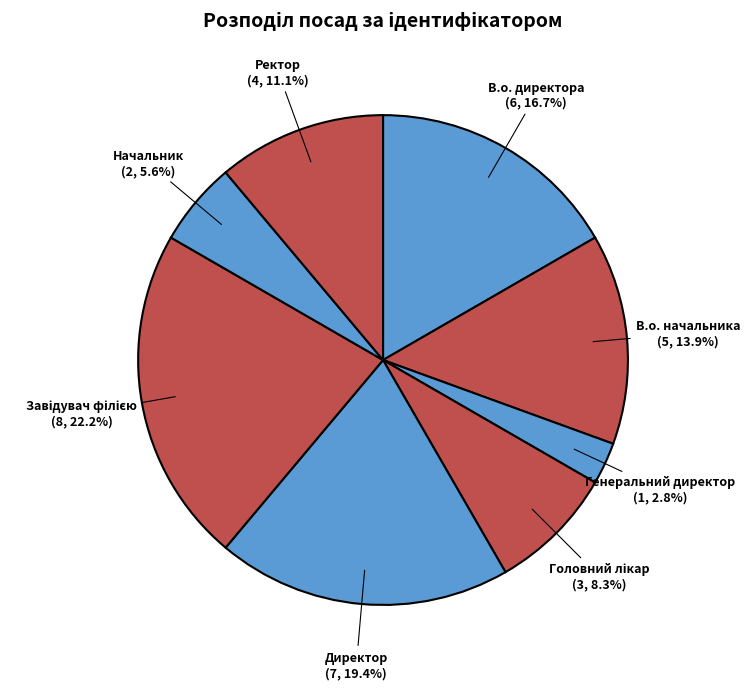

Count the number of slices in the pie.

8